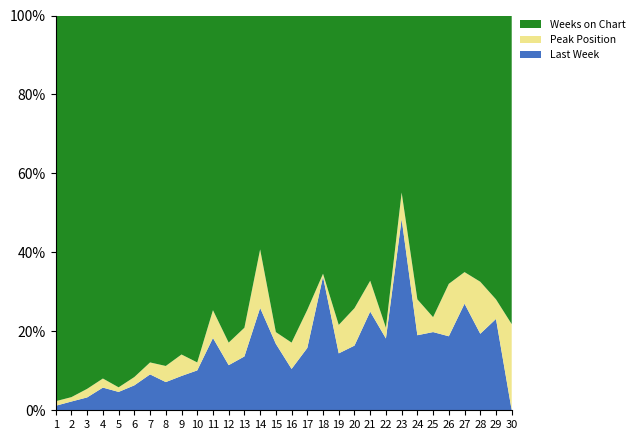

Reading left to right, extract all data points from this chart.

Last Week: 1=1	2=2	3=3	4=5	5=4	6=6	7=9	8=7	9=8	10=10	11=13	12=12	13=15	14=14	15=17	16=11	17=18	18=45	19=16	20=19	21=32	22=20	23=94	24=23	25=21	26=24	27=27	28=25	29=28	30=0
Peak Position: 1=1	2=1	3=2	4=2	5=1	6=2	7=3	8=4	9=5	10=2	11=5	12=6	13=8	14=8	15=3	16=7	17=11	18=1	19=8	20=11	21=10	22=3	23=13	24=11	25=4	26=17	27=8	28=17	29=6	30=24
Weeks on Chart: 1=85	2=87	3=87	4=80	5=81	6=87	7=87	8=87	9=79	10=87	11=53	12=87	13=87	14=32	15=81	16=87	17=85	18=87	19=87	20=86	21=86	22=87	23=87	24=87	25=81	26=87	27=65	28=87	29=87	30=86